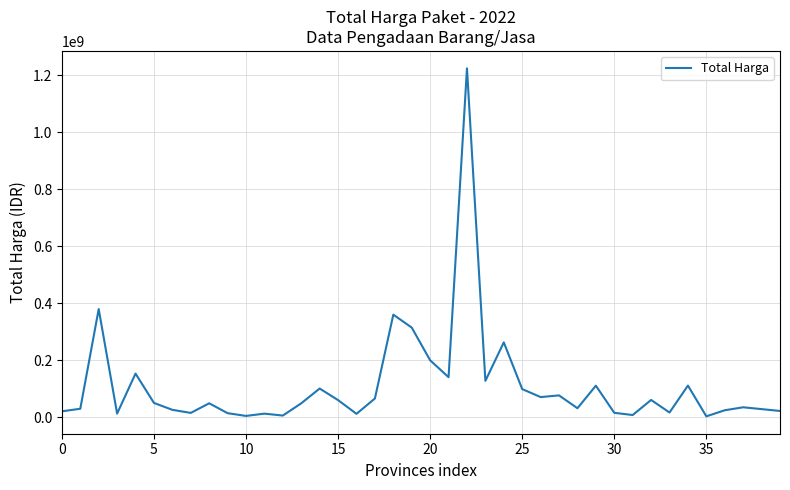

What is the maximum value shown in the chart?

1224682000